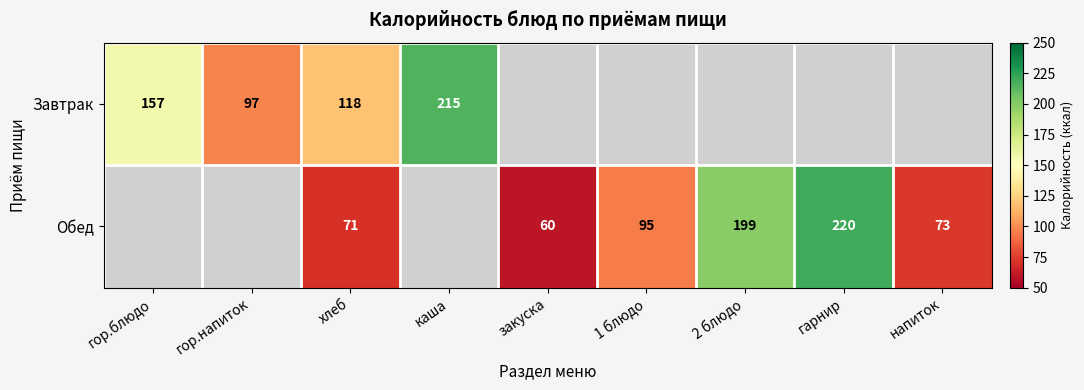

True or false: Обед has a value of 60 at закуска.

True